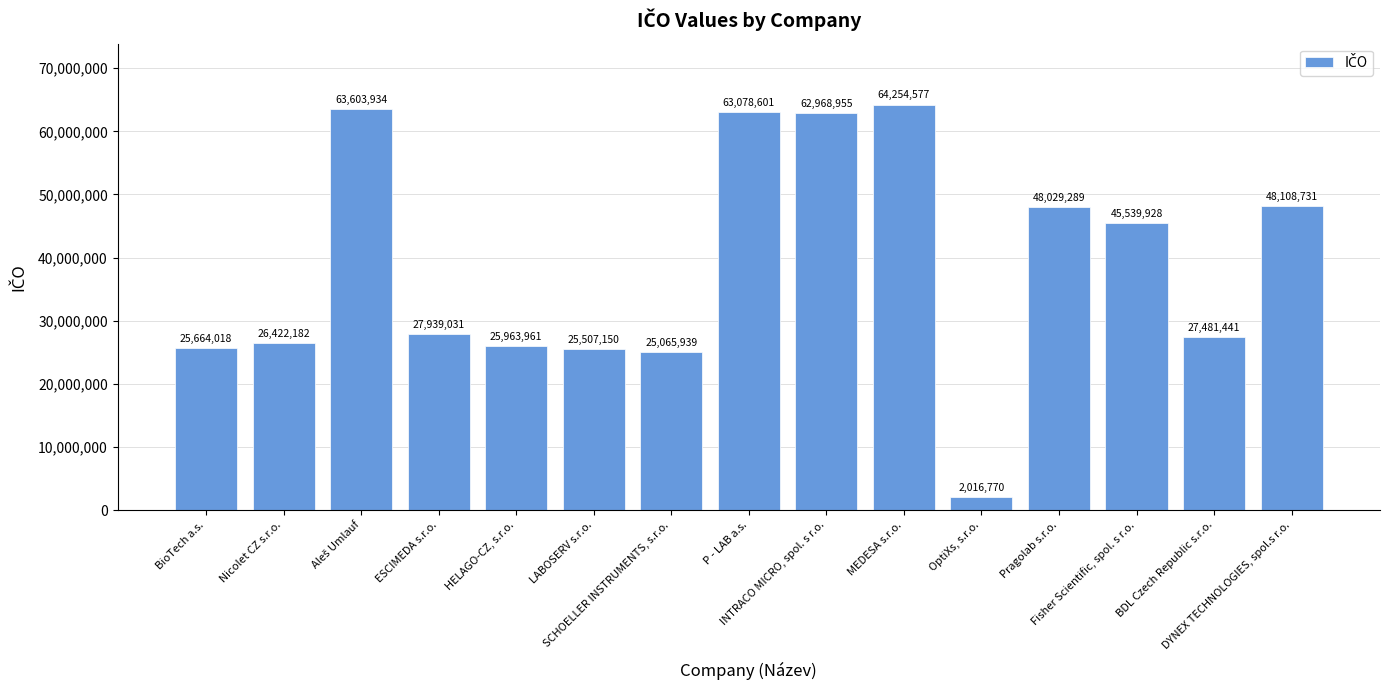

True or false: the data shows 31626657 at MEDESA s.r.o..

False